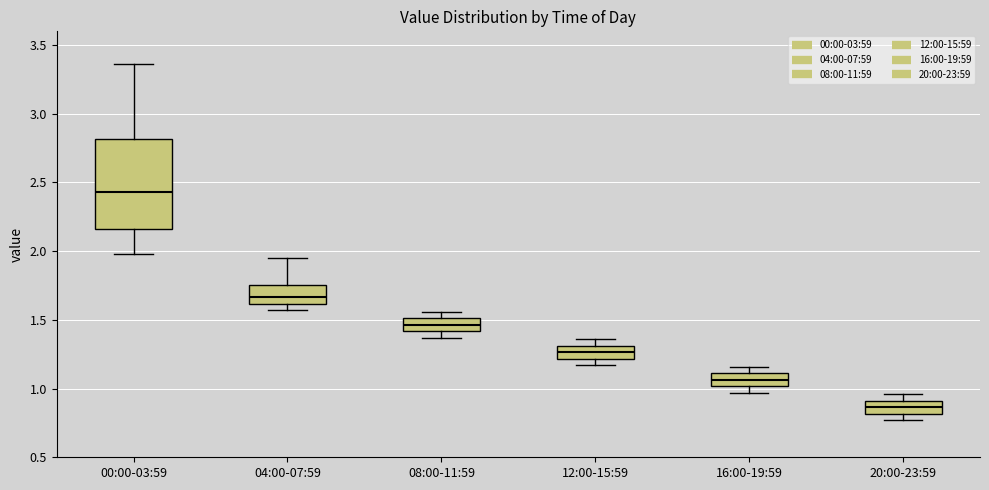

Reading left to right, read every box against the y-axis: the position of its median line, the range the box covers, and the ends of its whiskers. The values are not printed on the chart, so give them approximately, as read against the axis.

00:00-03:59: median 2.45, box 2.15 to 2.80, whiskers 2.00 to 3.35
04:00-07:59: median 1.65, box 1.60 to 1.75, whiskers 1.55 to 1.95
08:00-11:59: median 1.45, box 1.40 to 1.50, whiskers 1.35 to 1.55
12:00-15:59: median 1.25, box 1.20 to 1.30, whiskers 1.15 to 1.35
16:00-19:59: median 1.05, box 1.00 to 1.10, whiskers 0.95 to 1.15
20:00-23:59: median 0.85, box 0.80 to 0.90, whiskers 0.75 to 0.95